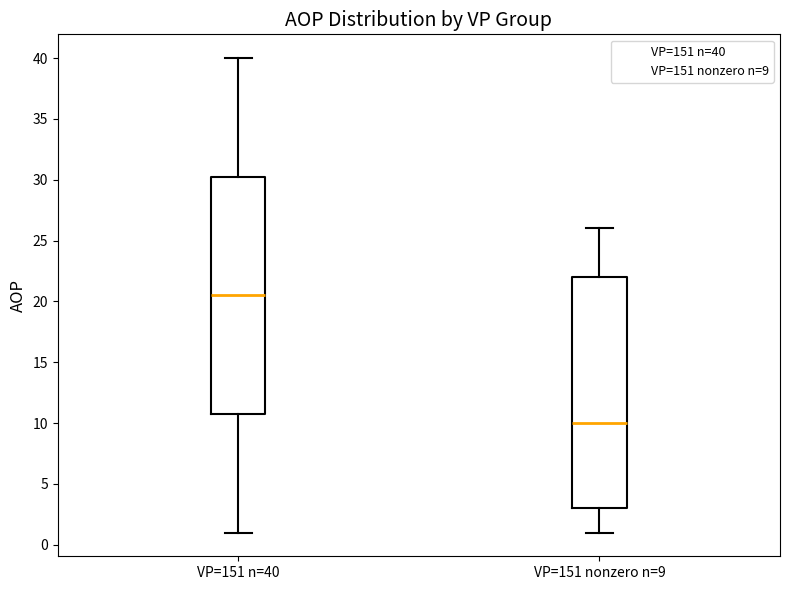

Where is the upper edge of the box for VP=151 nonzero n=9 on the y-axis? The values are not printed on the chart, so give them approximately, as read against the axis.

22.0